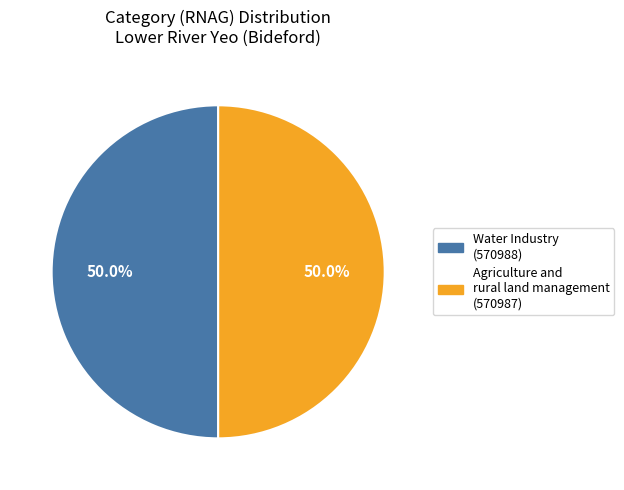

Approximately how many times larger is the value at Water Industry compared to Agriculture and rural land management?

1.0